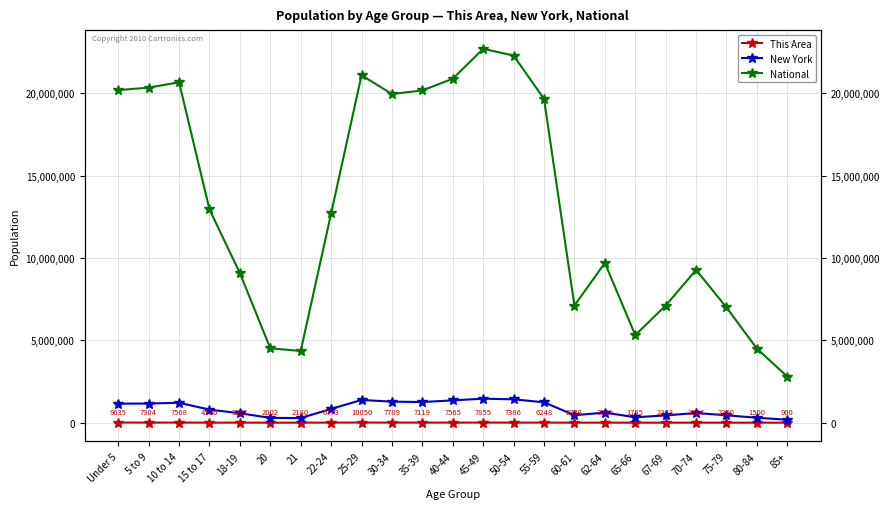

What is the average value of the New York series?

828294